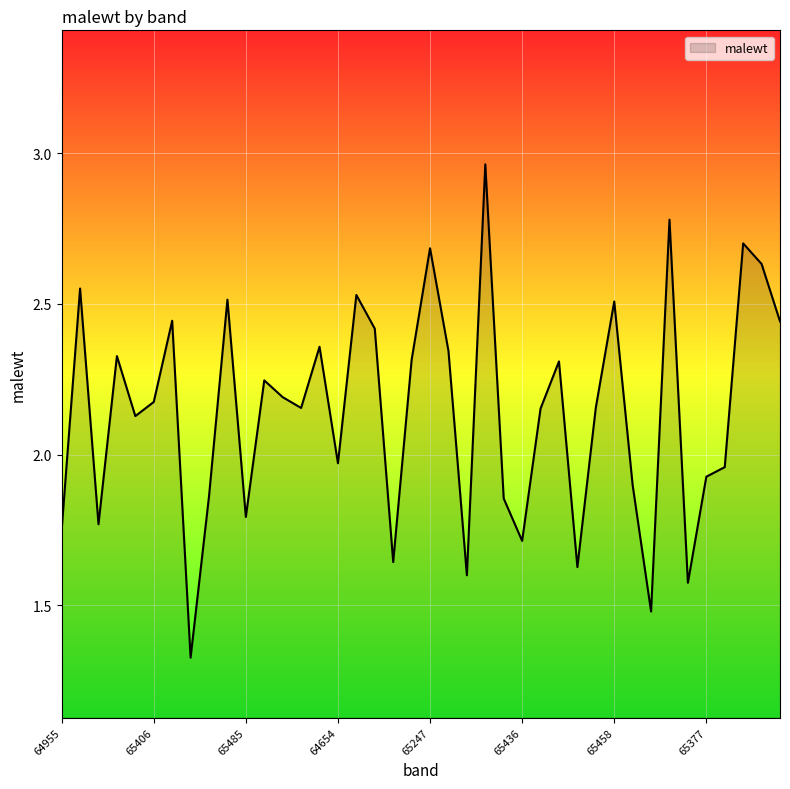

List the labels in order of value, largest first.

65168, 64592, 65416, 65247, 64755, 65318, 64837, 65357, 65458, 65175, 64992, 65255, 64888, 65026, 65393, 65072, 65150, 65195, 65210, 65406, 65431, 64835, 65405, 65092, 64654, 64832, 65377, 64994, 65351, 64581, 65485, 64612, 64955, 65436, 64854, 65007, 64944, 65042, 64642, 64900